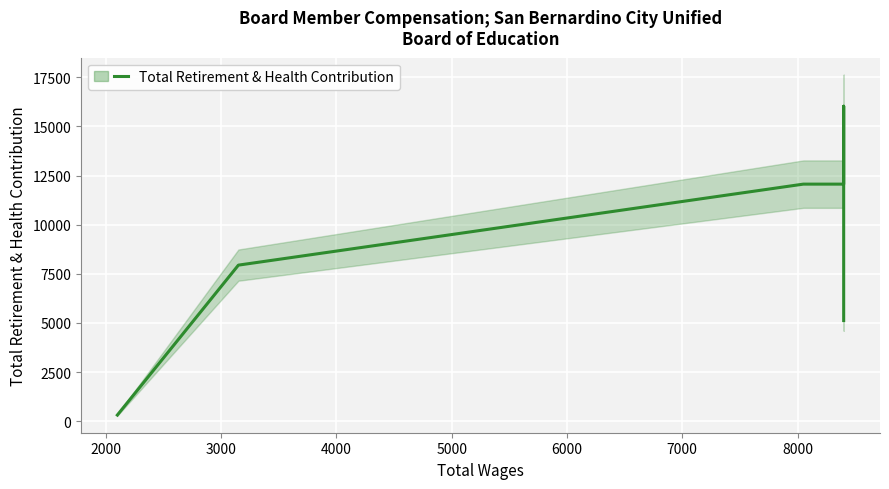

What is the change in value from 1000 to 6000?

+15712